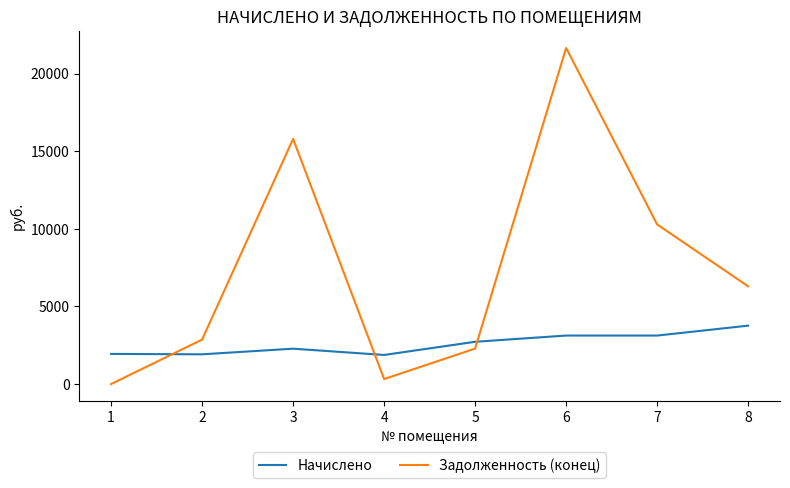

Is the value of Начислено at 2 greater than the value of Задолженность (конец) at 8?

No